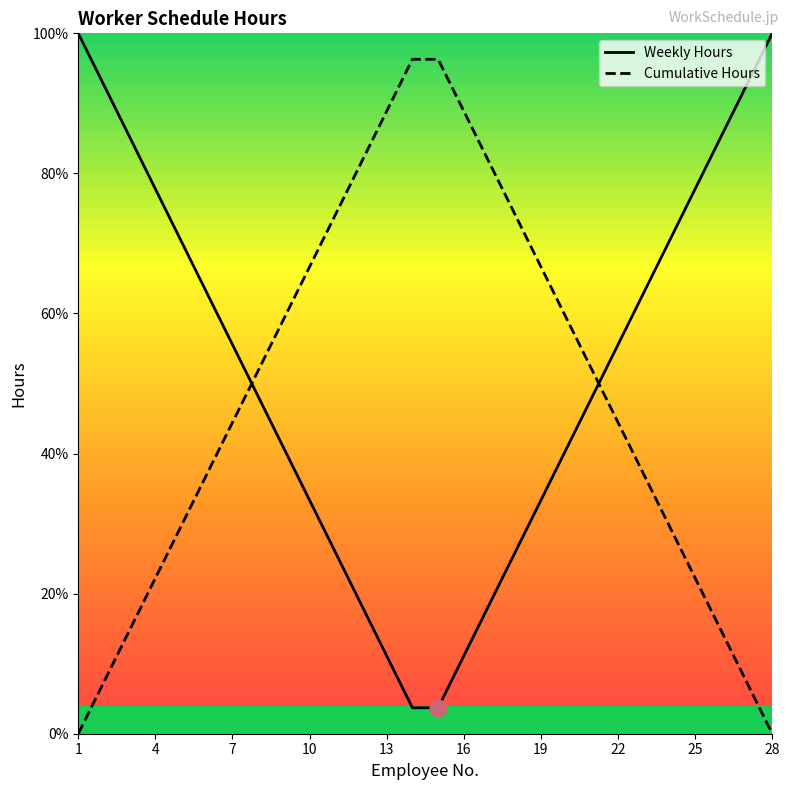

What is the minimum value for Weekly Hours?

3.7